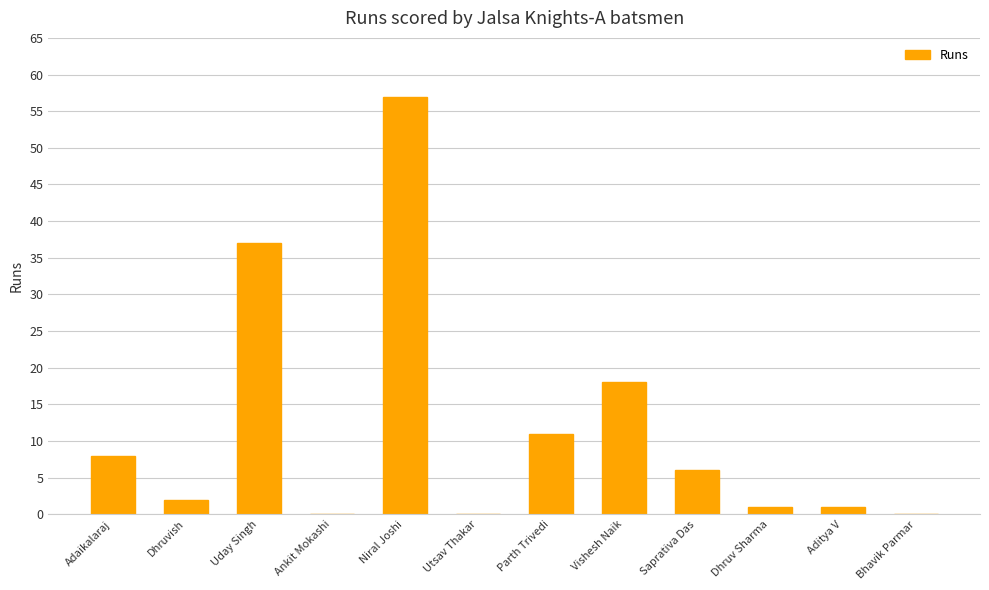

The chart shows a value of 6 at Saprativa Das. True or false?

True